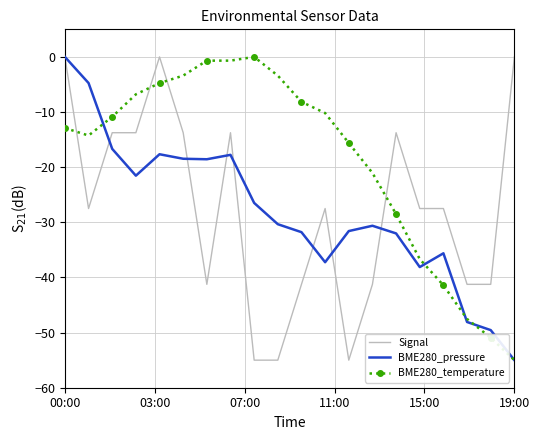

What is the lowest value of the BME280_temperature series?

-55.0